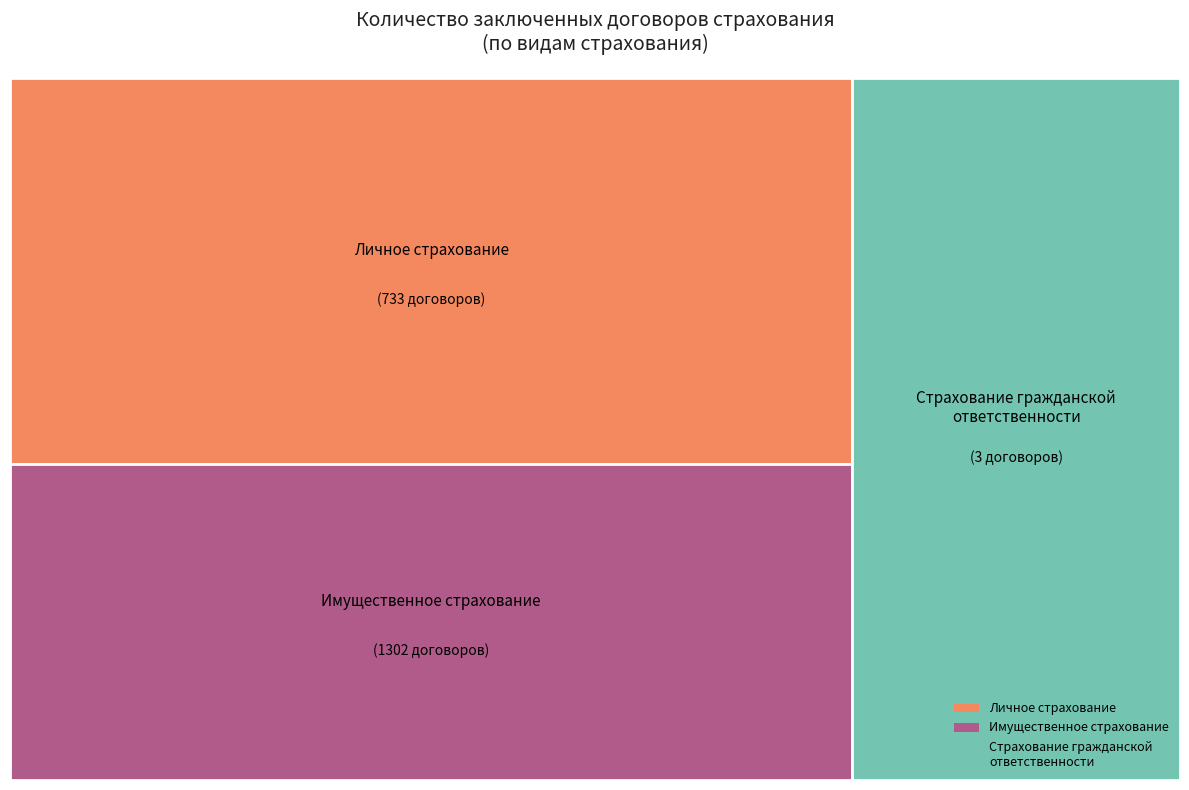

Count the number of slices in the pie.

3